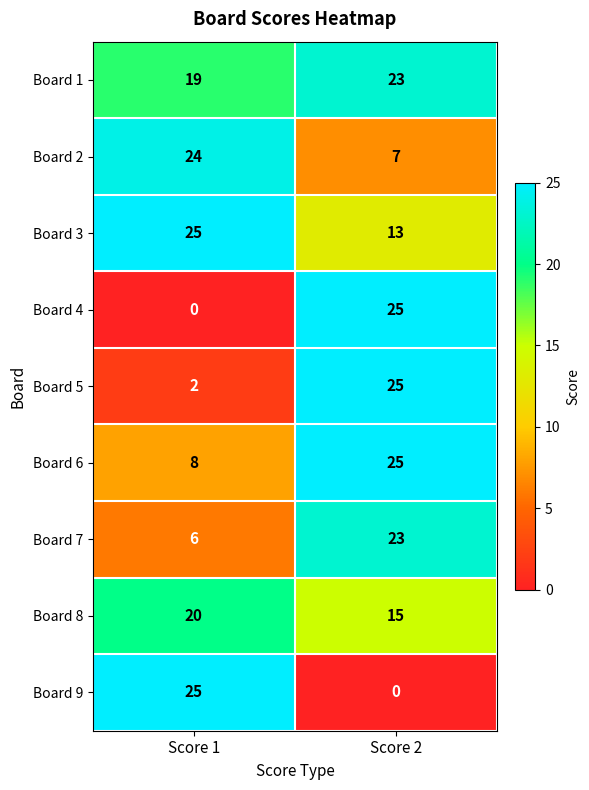

Where is Board 8 nearest to the value 17?

Score 2